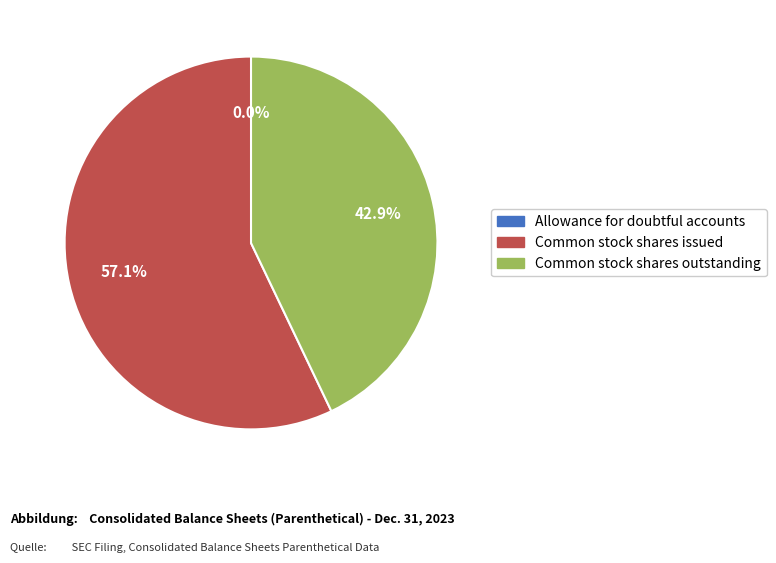

Which has a higher value, Common stock shares outstanding or Common stock shares issued?

Common stock shares issued